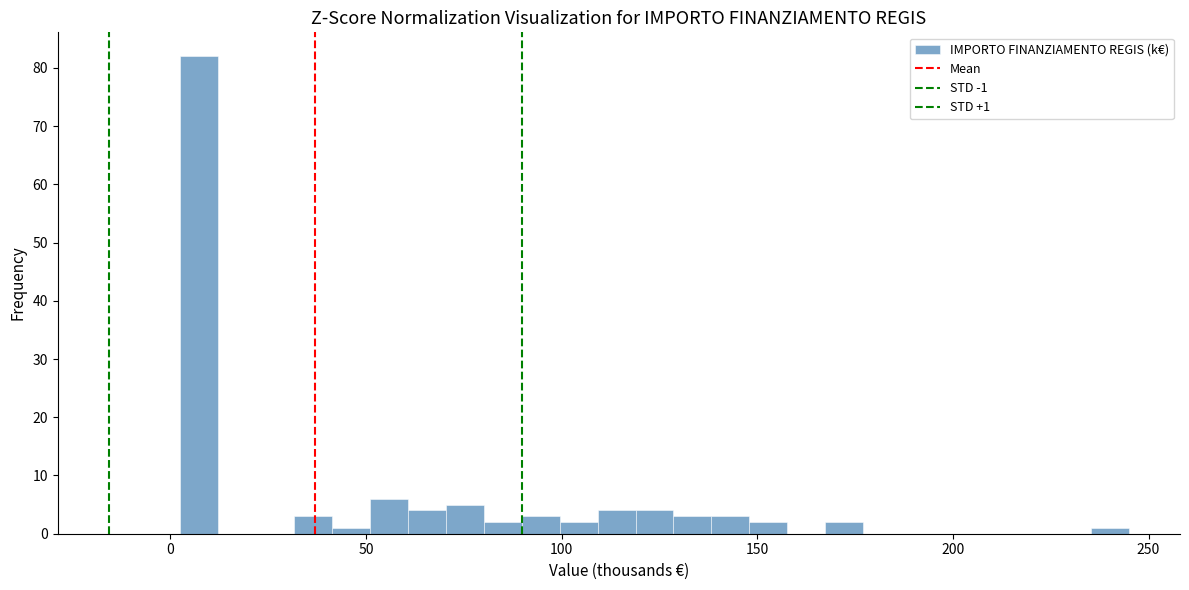

Read against the x-axis, roughly where is the centre of the tallest bar?

5